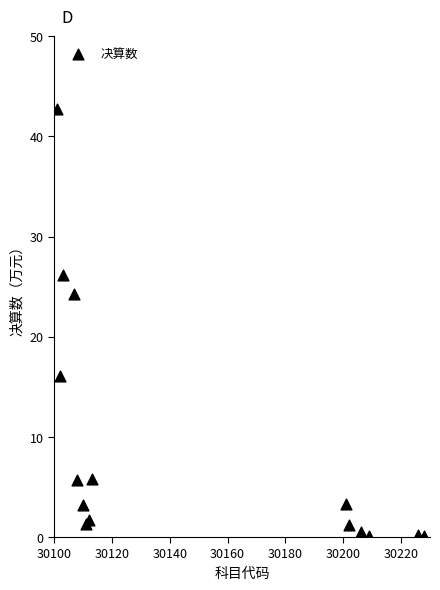

What Y value in the scatter plot is closest to 21?

24.3